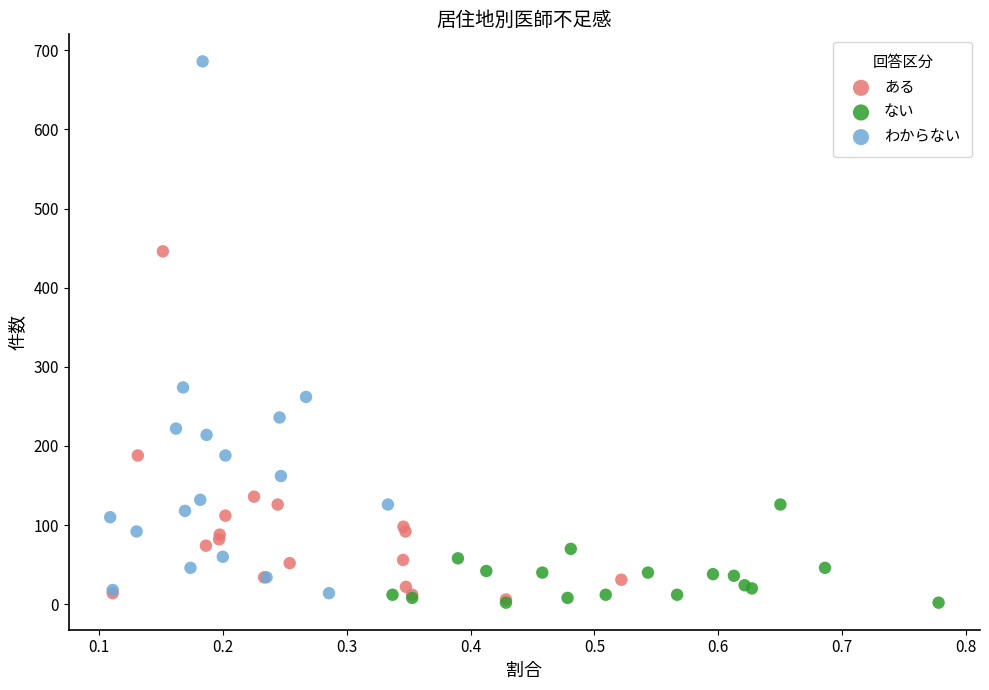

Which series has the largest Y range (max minus min)?

わからない